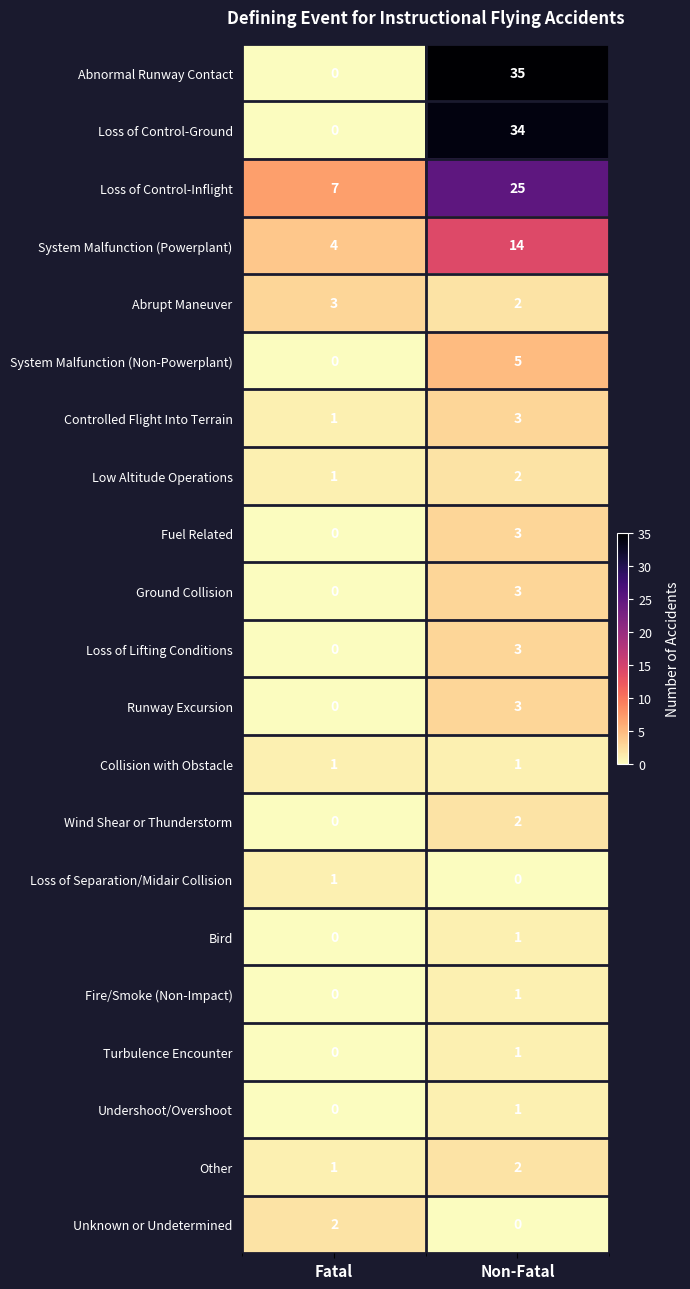

The Fuel Related series shows 2 at Fatal. True or false?

False